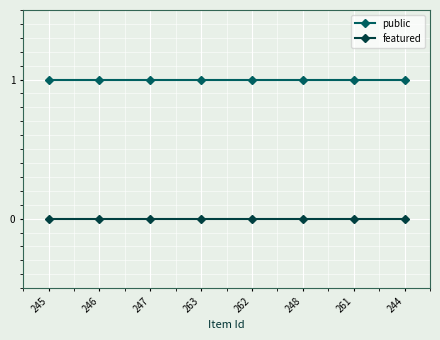

Which series has the largest total across all categories?

public